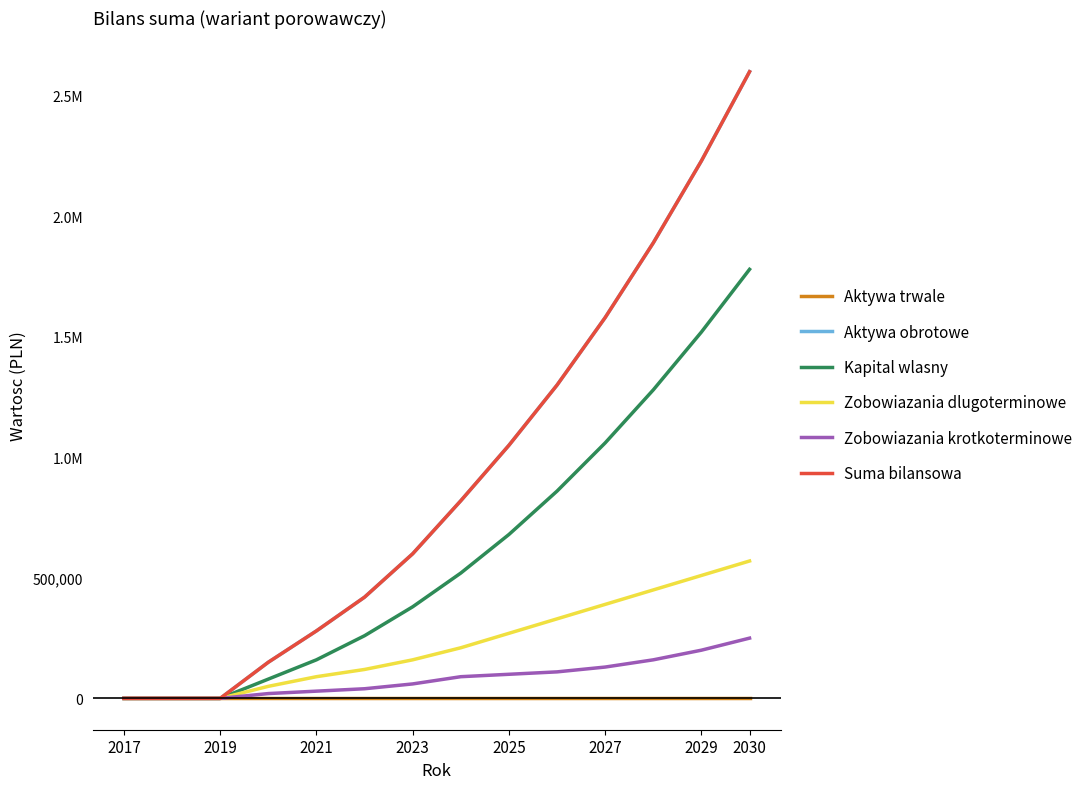

Is this an area chart (filled region under the line)?

No